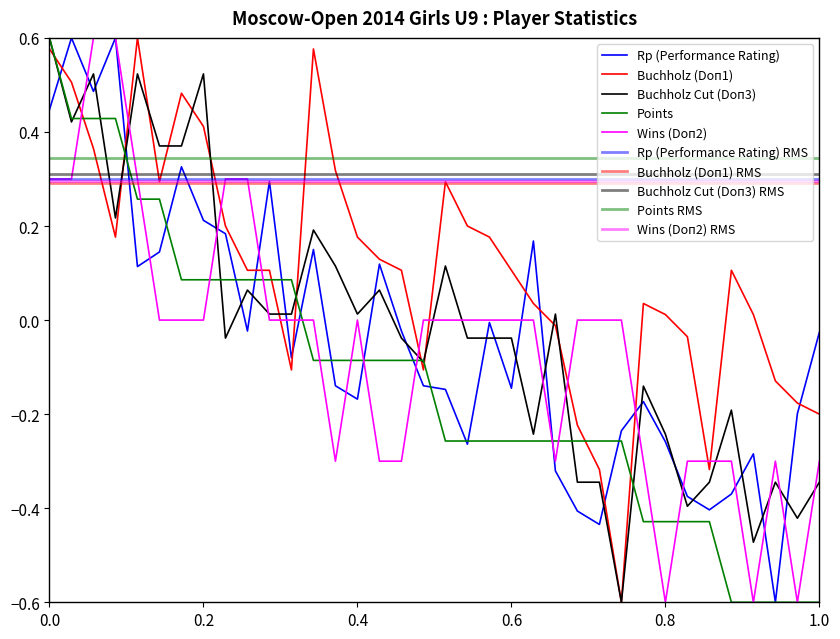

Is this an area chart (filled region under the line)?

No